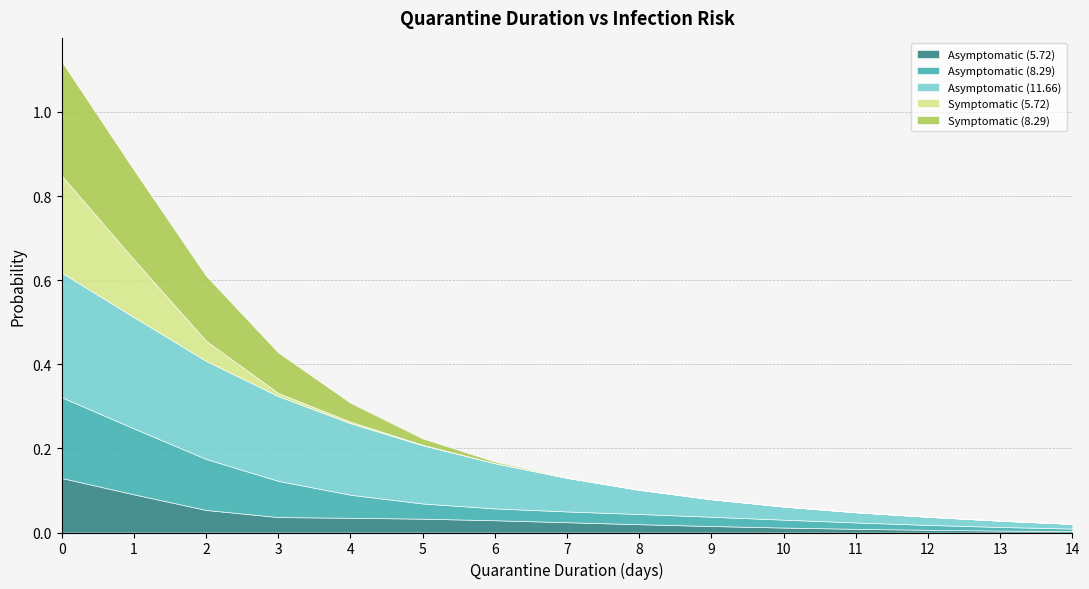

At how many categories does at least one series exceed 0?

15